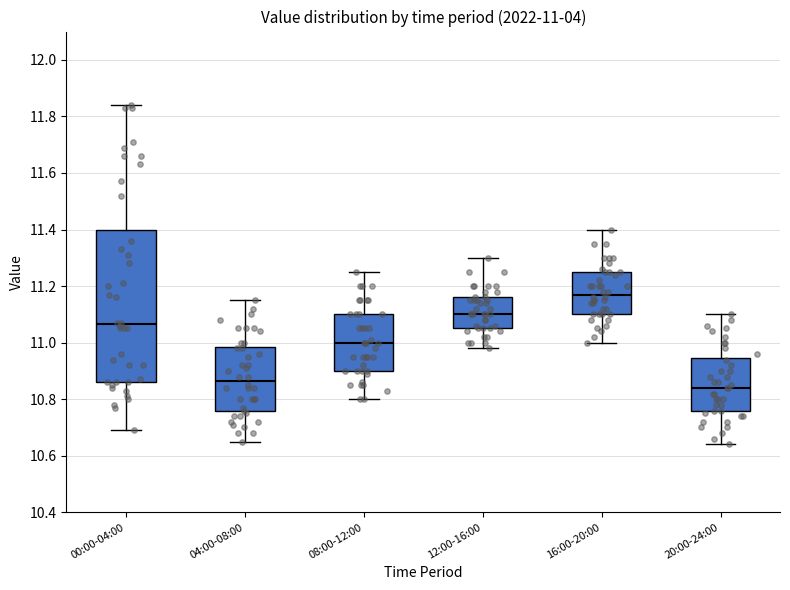

Which box's median line is the lowest?

20:00-24:00